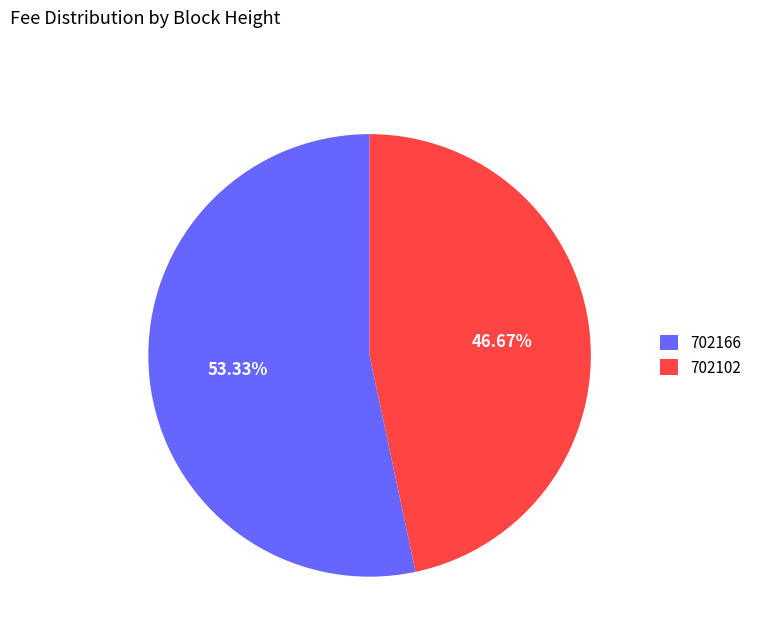

Is it true that 702102 is 47% of the pie?

True